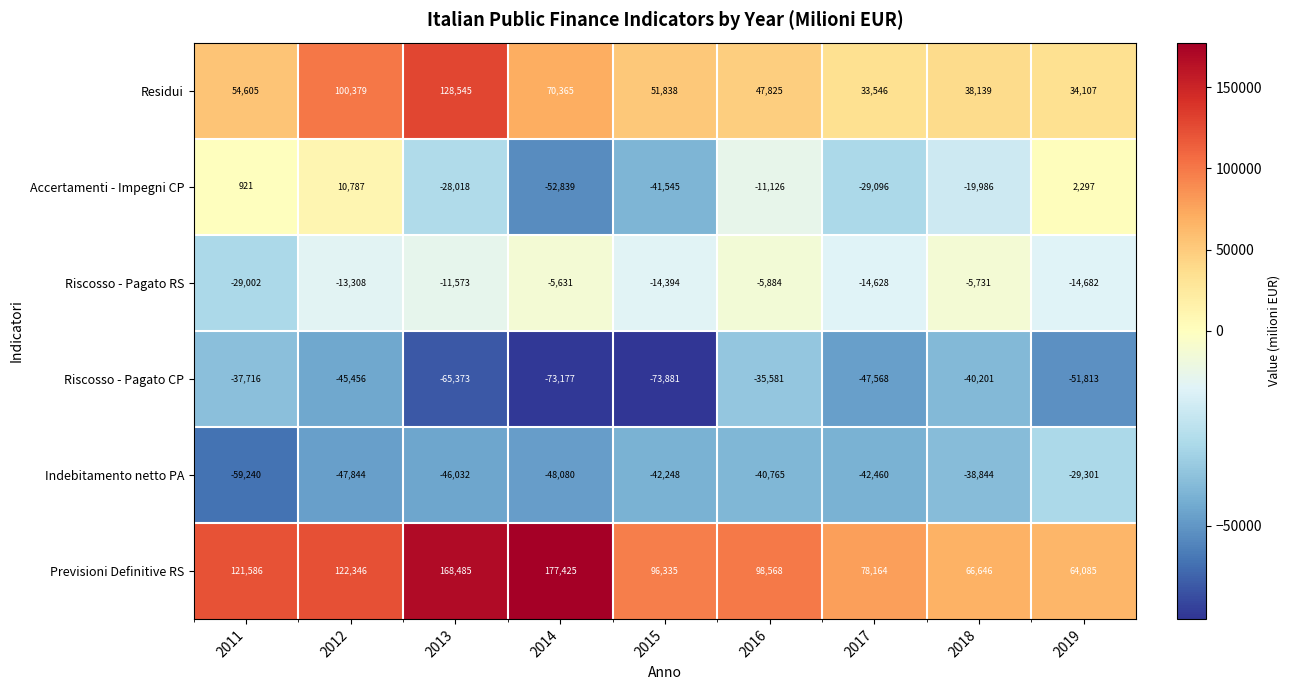

What is the difference between the highest and lowest values at 2014?

250602